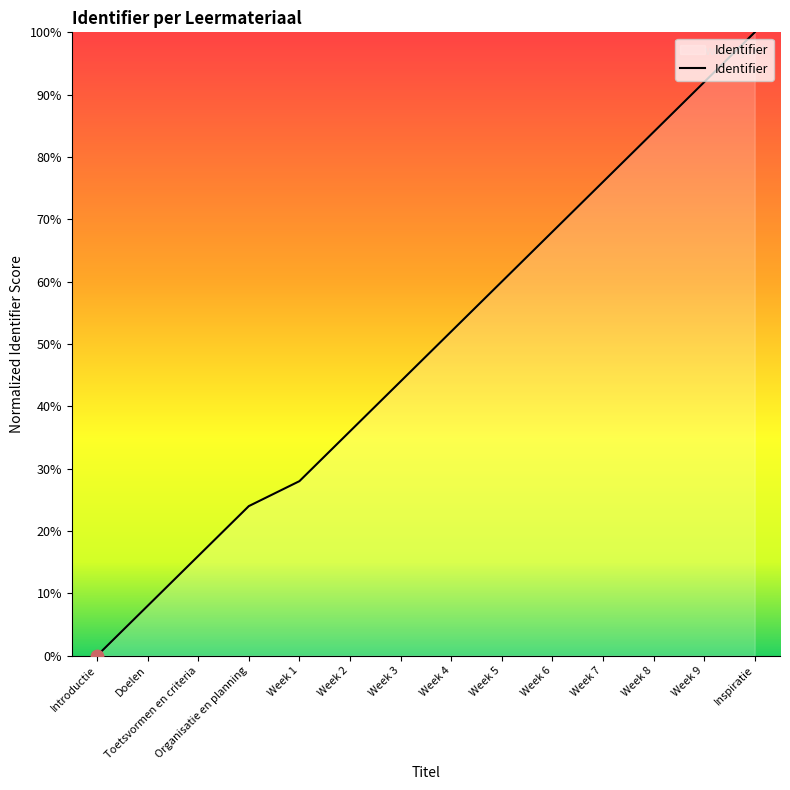

What is the change in value from Organisatie en planning to Week 5?

+36.0